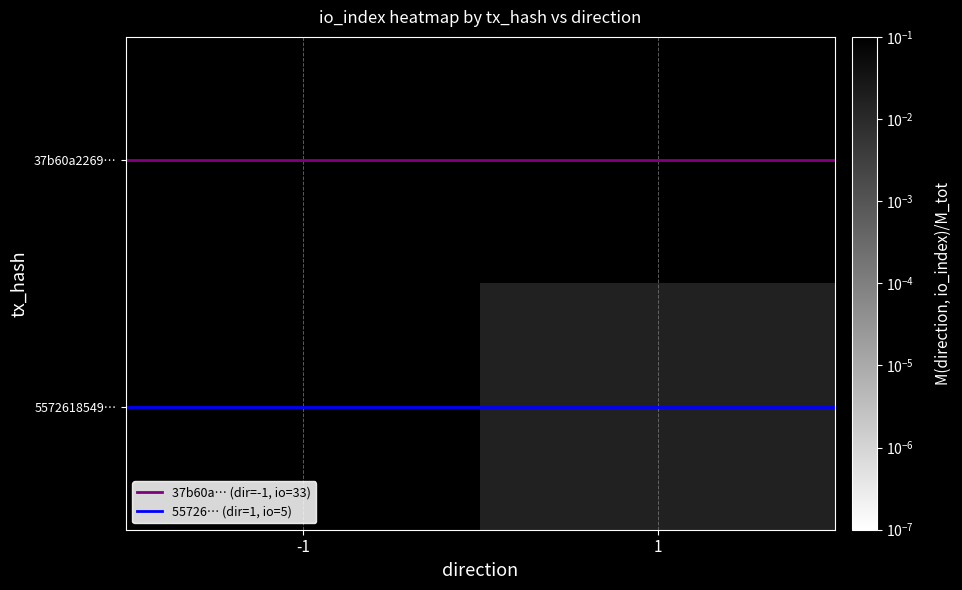

At which label does 55726… (dir=1, io=5) reach its minimum?

-1